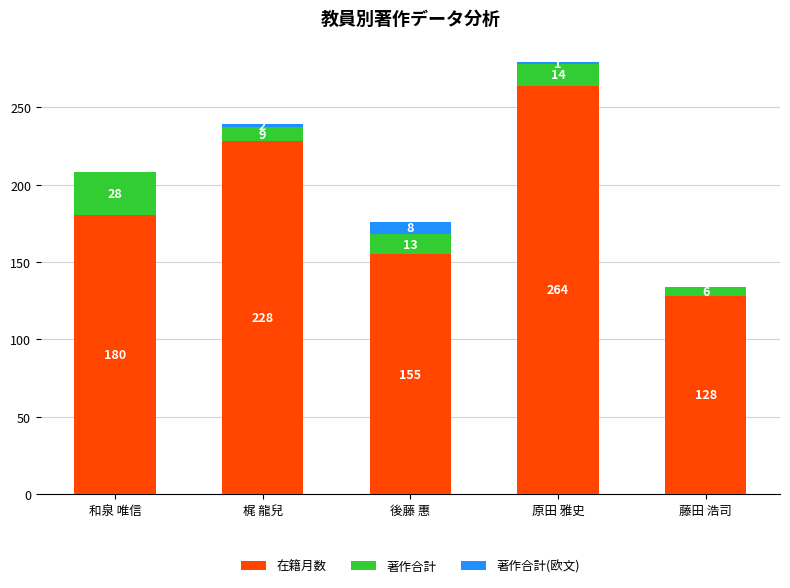

What is the highest value of the 在籍月数 series?

264